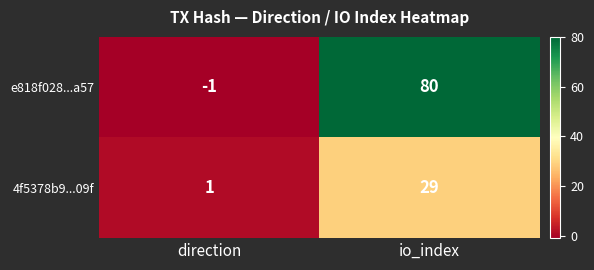

What is the difference between the maximum and minimum values in the e818f028...a57 series?

81